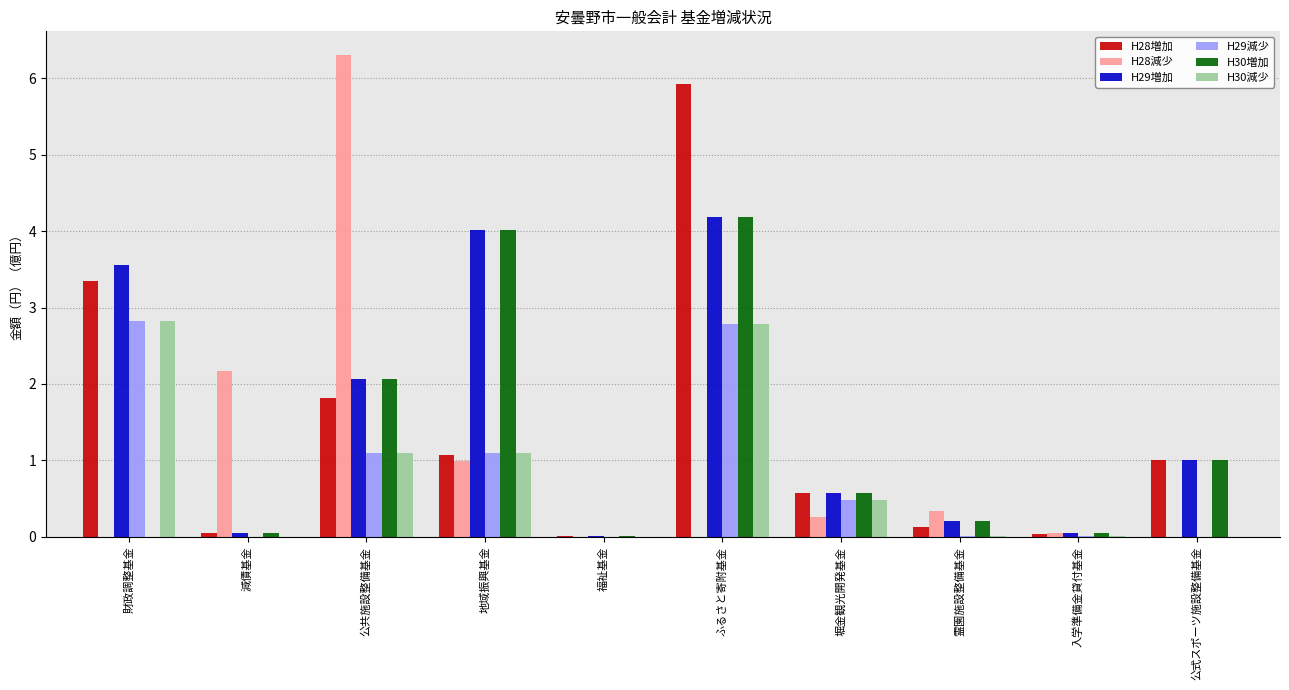

What is the spread (max minus min) of values at 公共施設整備基金?

5.2